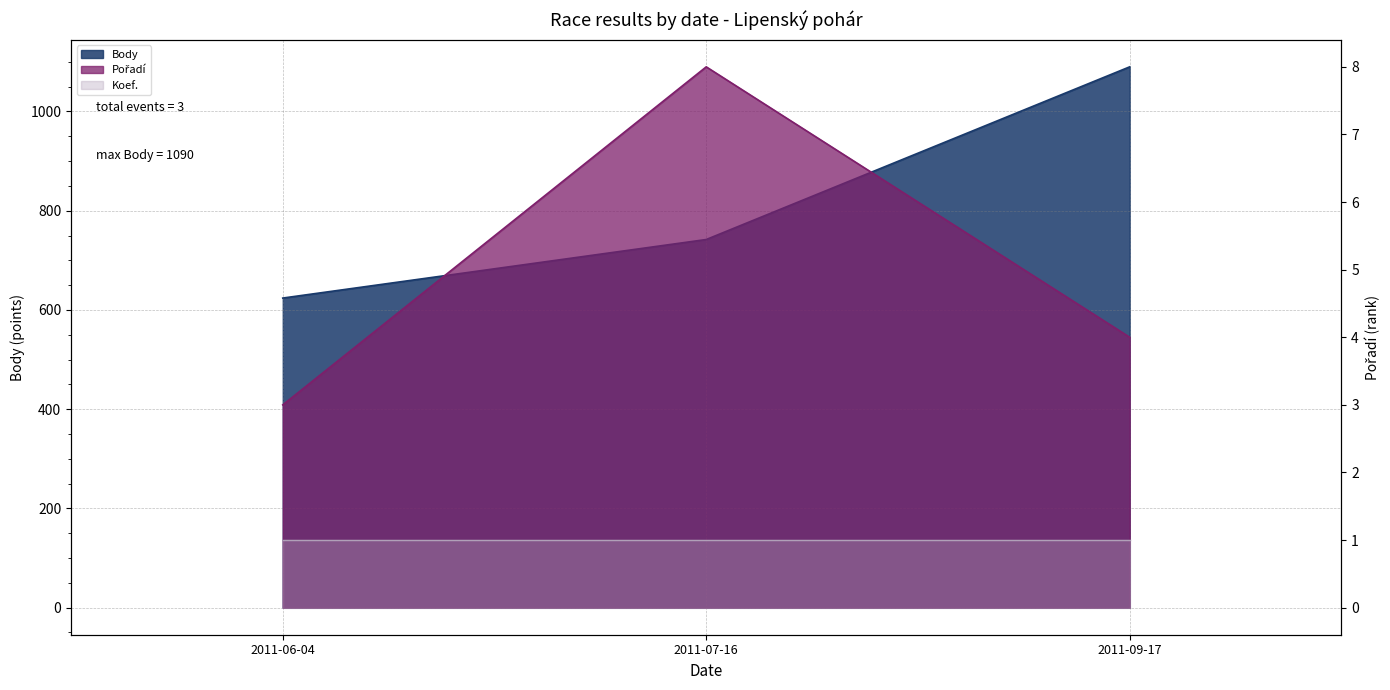

Where does the Pořadí series first go above 4?

2011-07-16